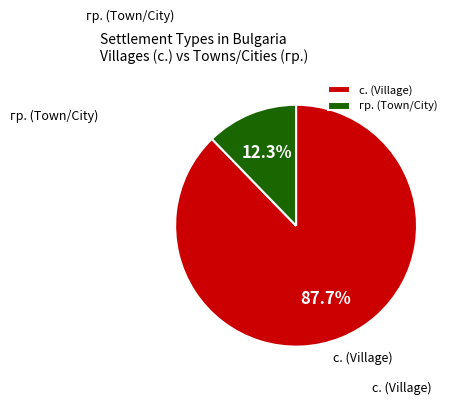

What is the smallest slice in the pie chart?

гр.